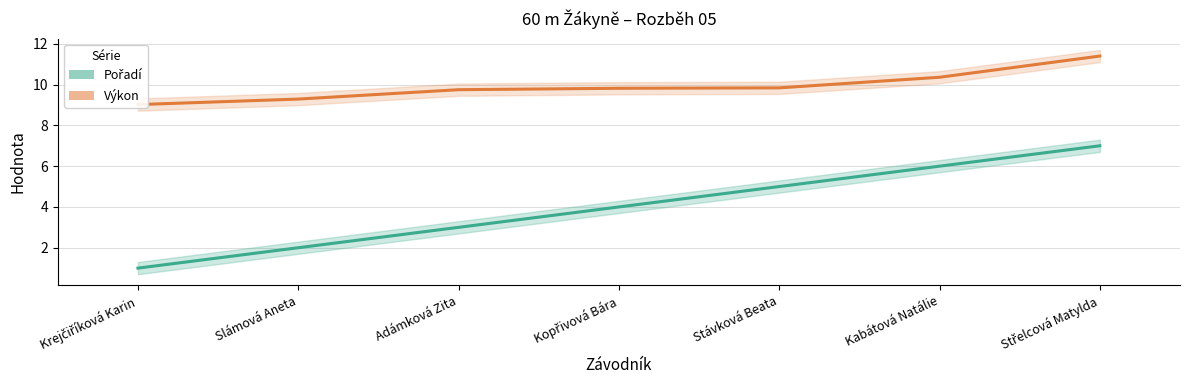

Reading left to right, what are all the values shown in this chart?

Pořadí: Krejčiříková Karin=1.0	Slámová Aneta=2.0	Adámková Zita=3.0	Kopřivová Bára=4.0	Stávková Beata=5.0	Kabátová Natálie=6.0	Střelcová Matylda=7.0
Výkon: Krejčiříková Karin=9.0	Slámová Aneta=9.3	Adámková Zita=9.8	Kopřivová Bára=9.8	Stávková Beata=9.8	Kabátová Natálie=10.4	Střelcová Matylda=11.4